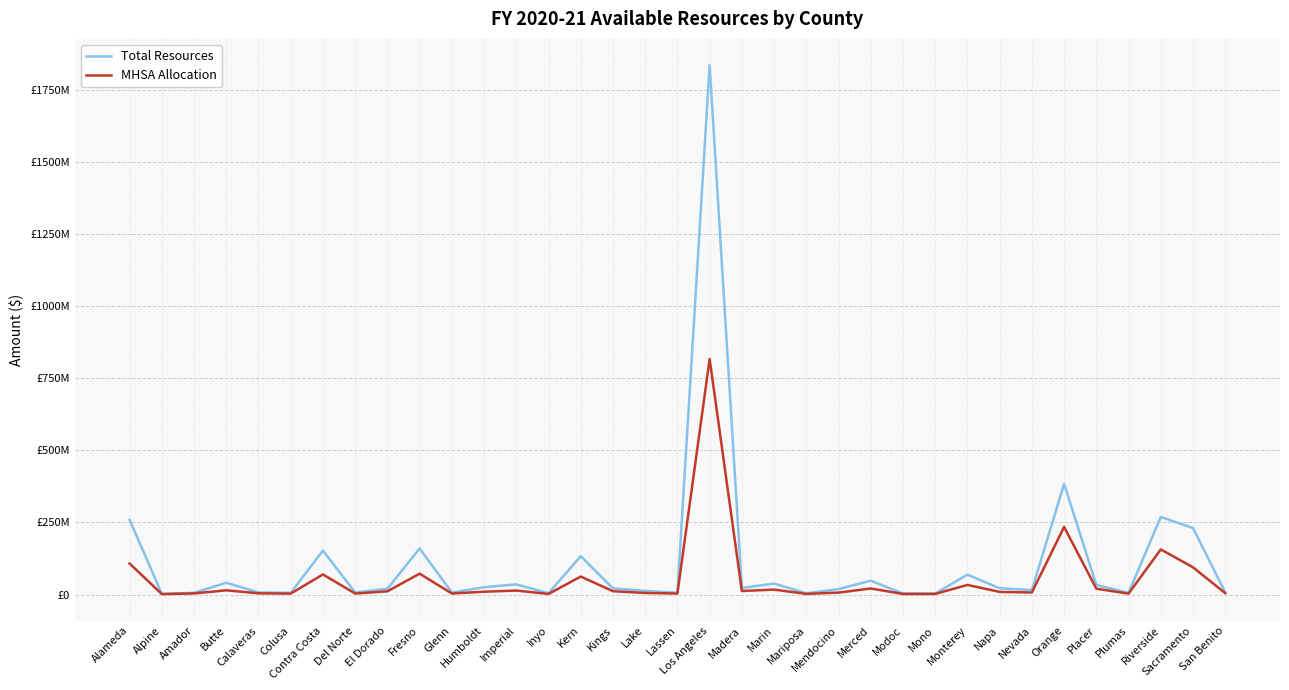

What are all the series names shown in the legend?

Total Resources, MHSA Allocation